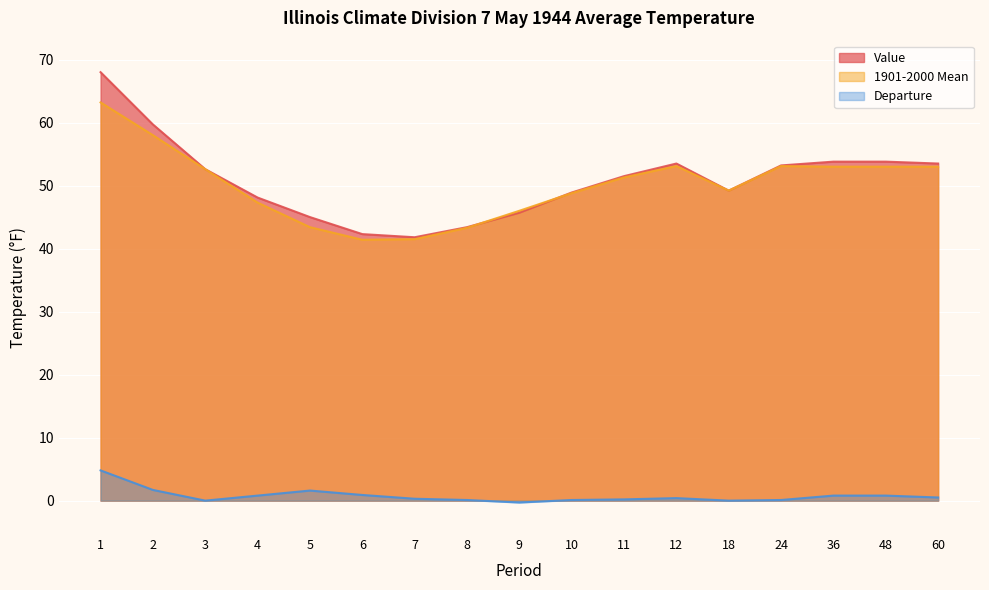

List the series in order of their peak value, lowest first.

Departure, 1901-2000 Mean, Value